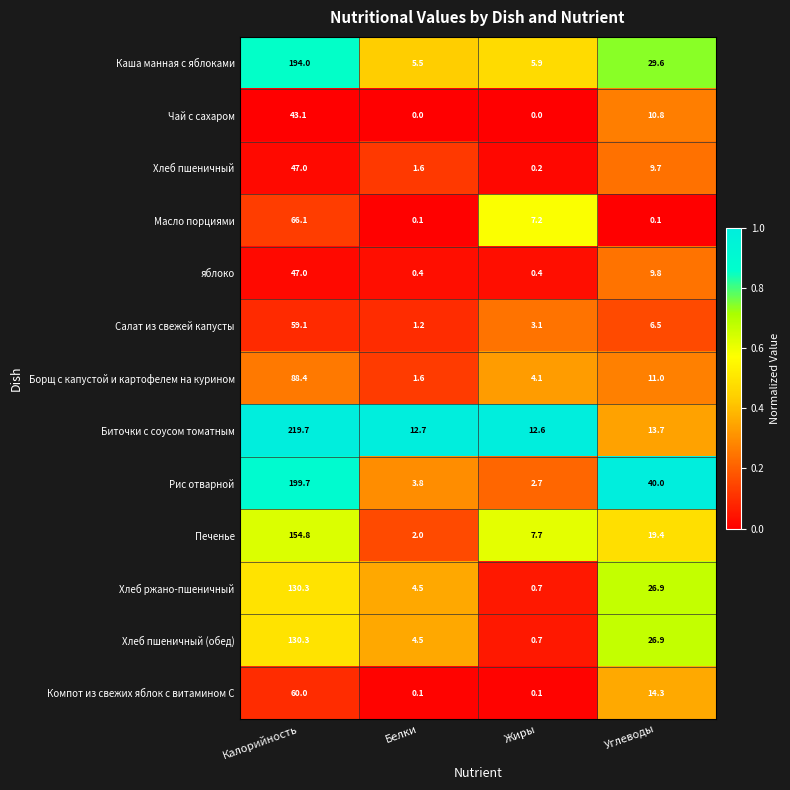

What is the lowest value of the Биточки с соусом томатным series?

12.6